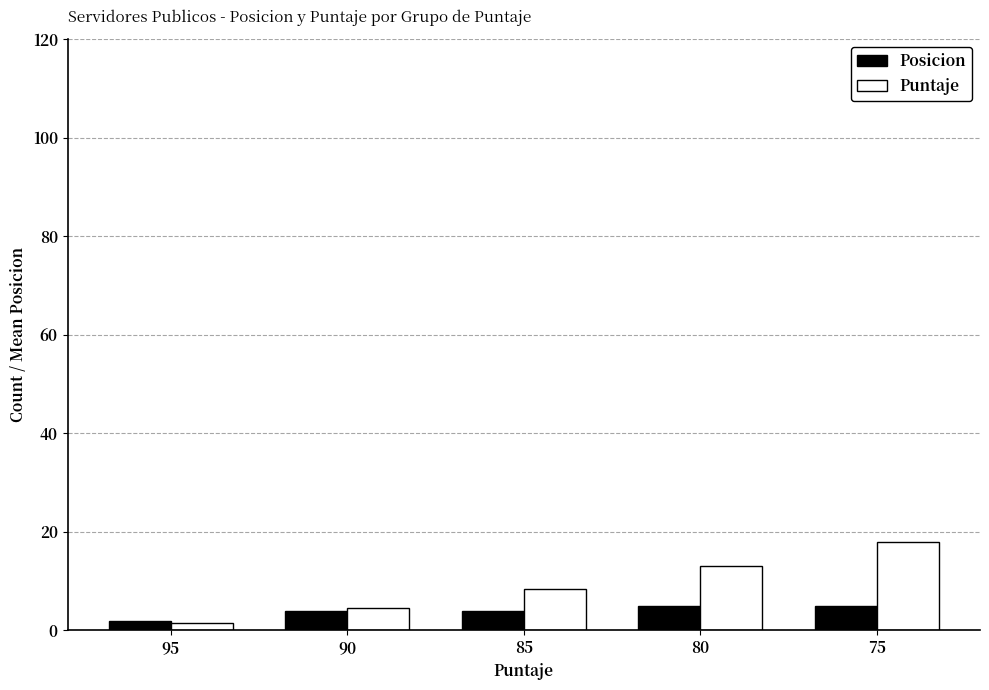

What is the greatest value displayed?

18.0